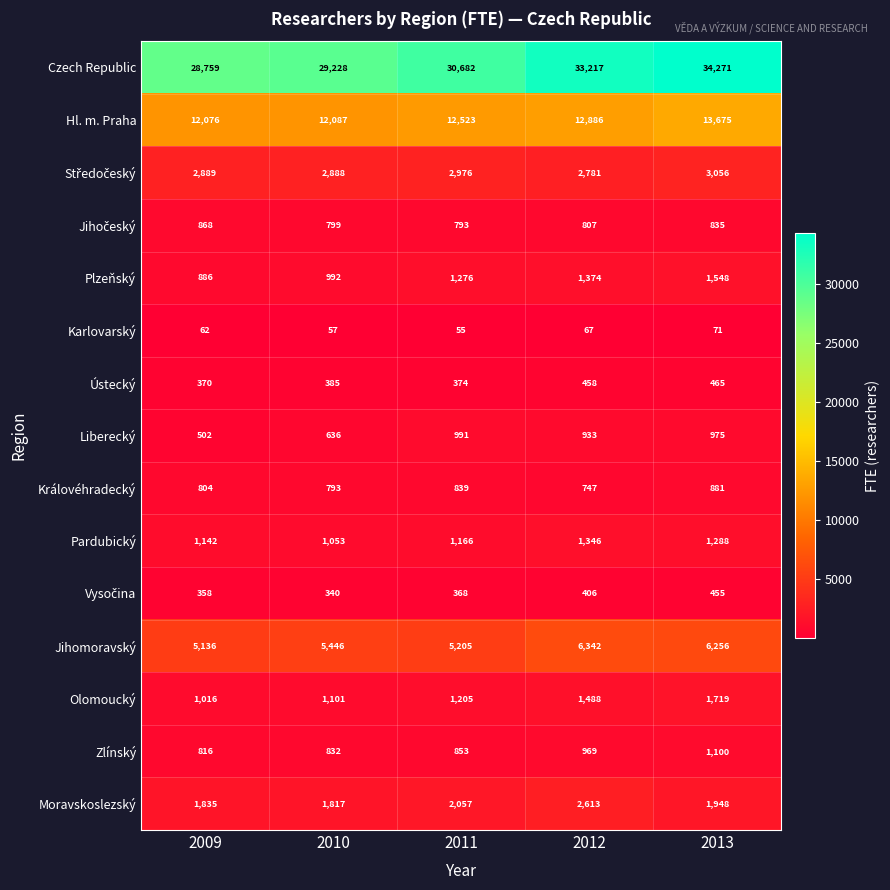

What is the difference between the maximum and minimum values in the Pardubický series?

293